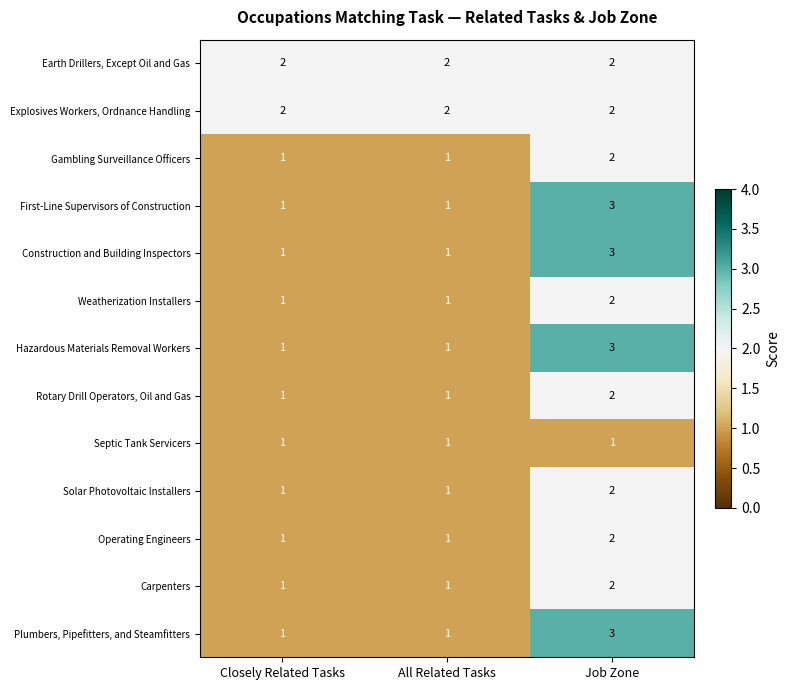

At how many categories does at least one series exceed 1?

3